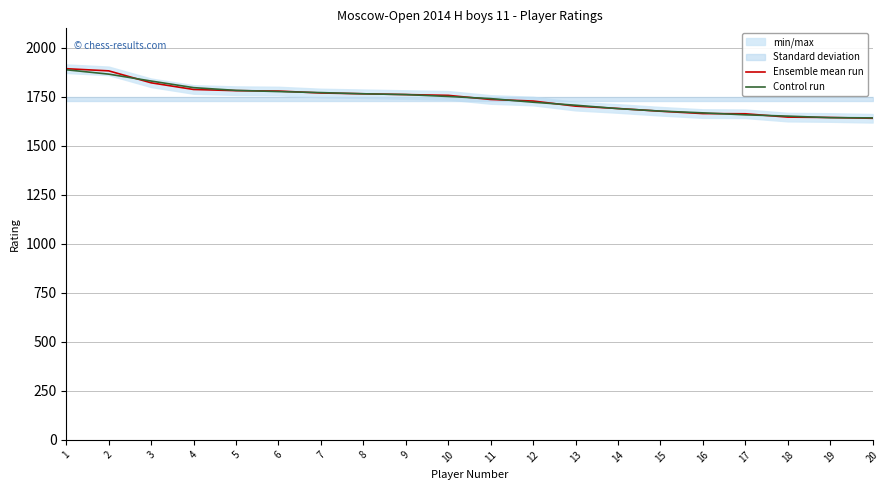

What is the highest value of the Control run series?

1888.5